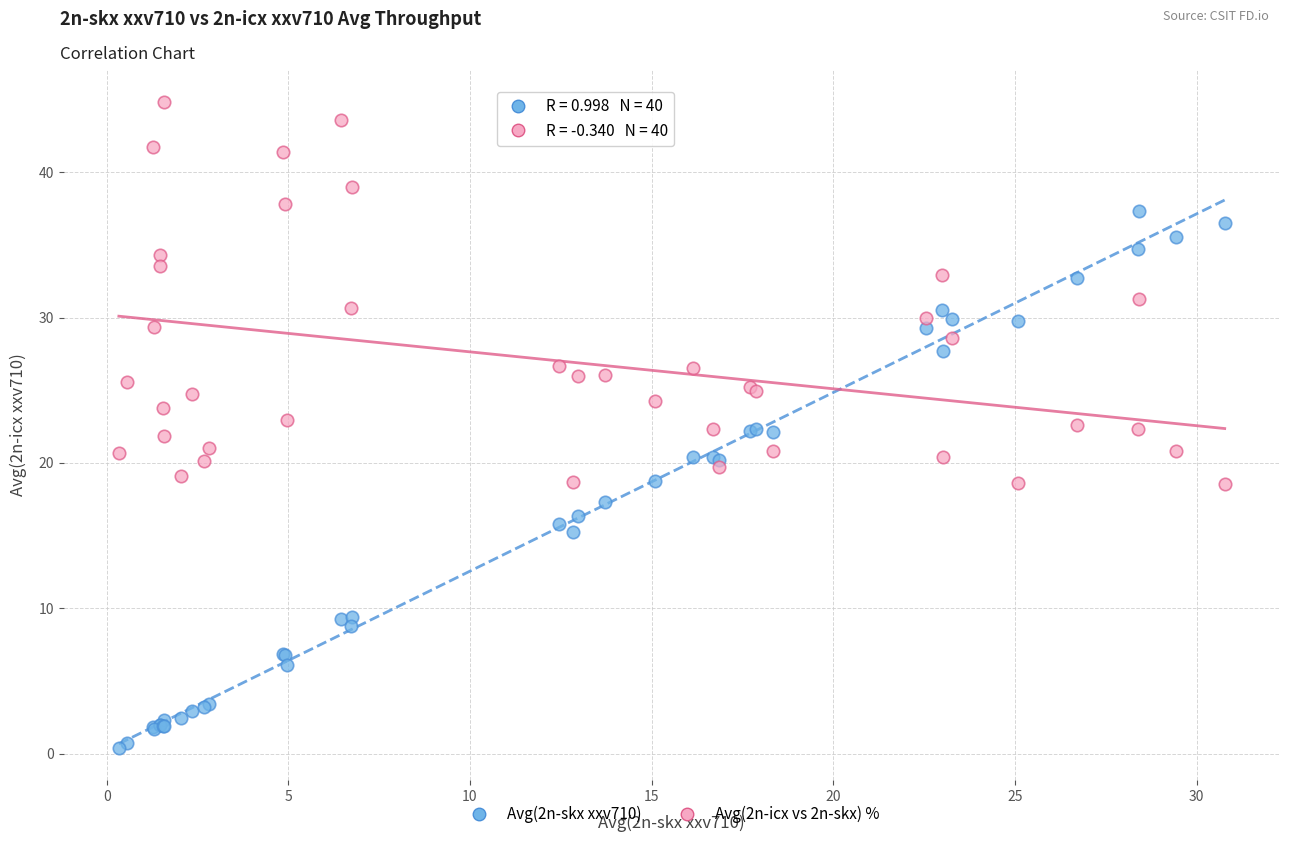

Which series reaches the maximum Y coordinate?

Avg(2n-icx vs 2n-skx) %